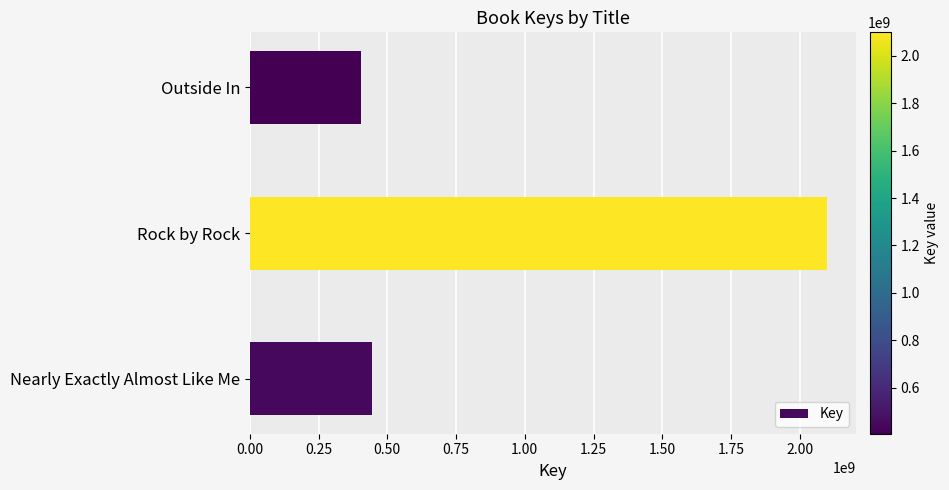

Between Outside In and Rock by Rock, which is larger?

Rock by Rock